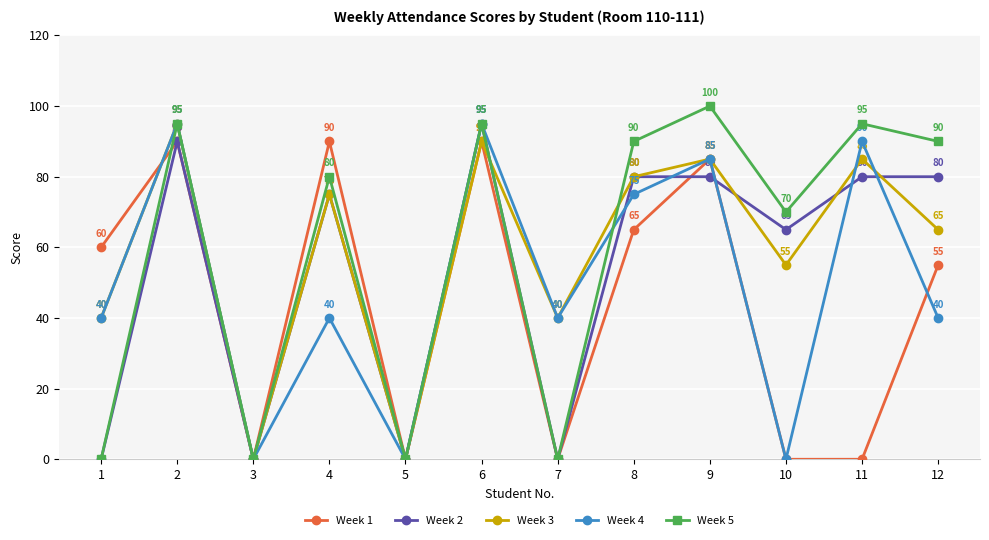

What is the difference between the Week 5 values at 9 and 5?

100